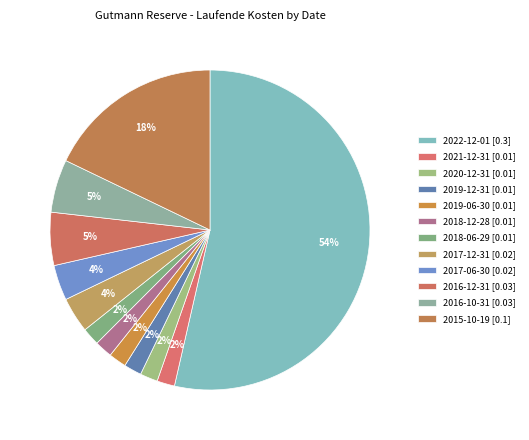

How many segments does this pie chart have?

12